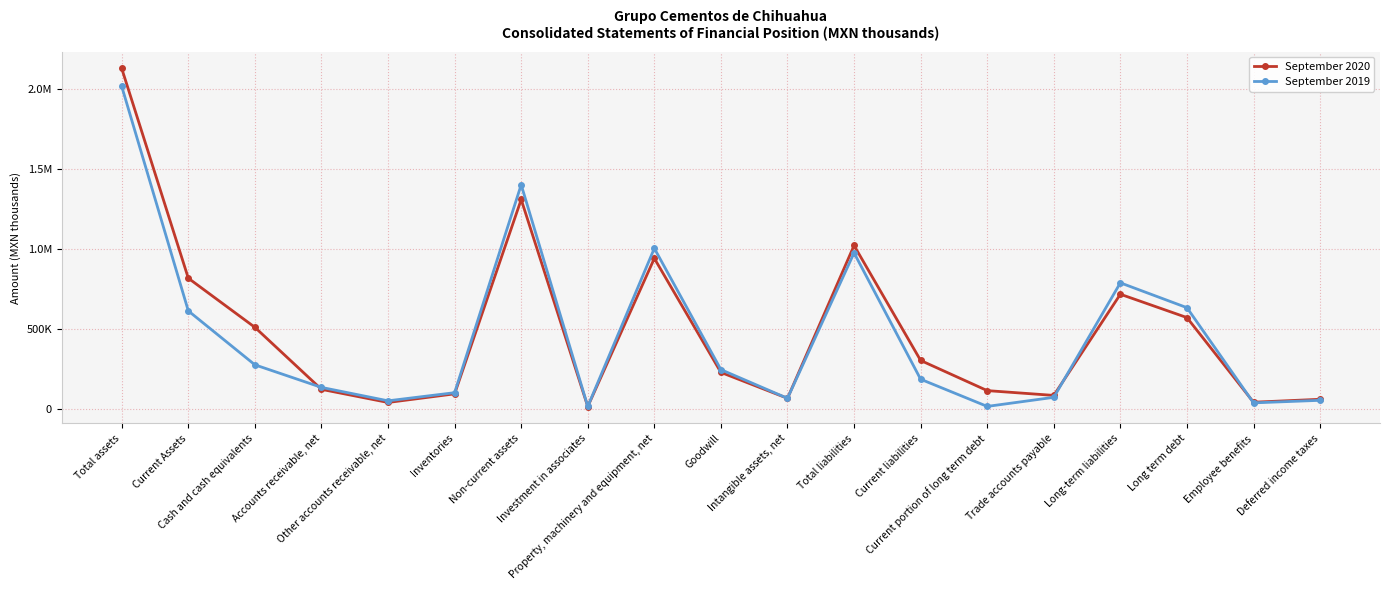

What is the value of the September 2020 point at the 9th from the left?

941152